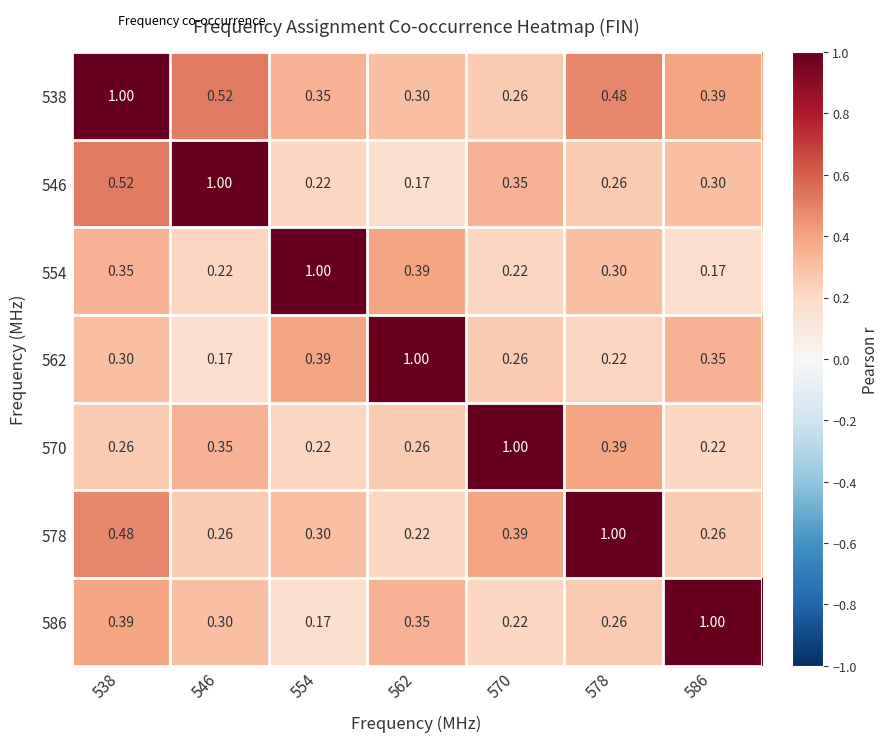

Is the value of 586 at 546 greater than the value of 546 at 554?

Yes